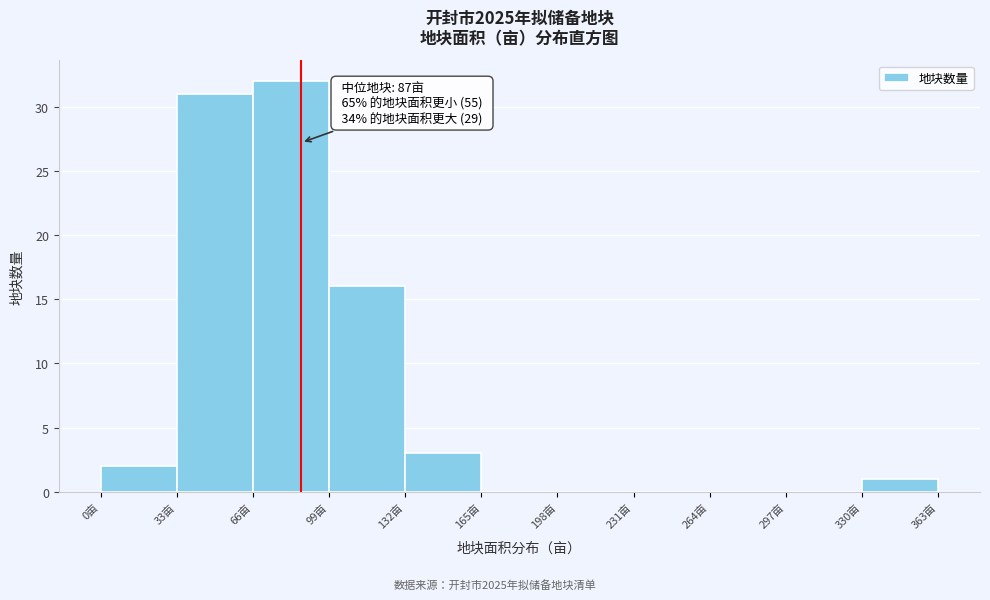

Which range on the x-axis has the tallest bar?

66 to 99